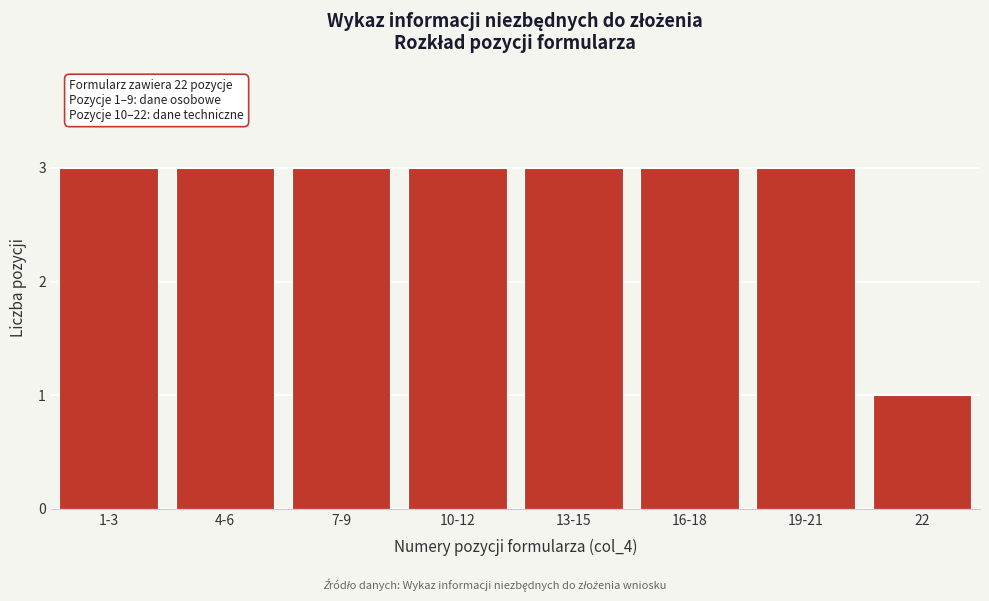

Reading left to right, transcribe all the data shown in this chart.

1-3=3	4-6=3	7-9=3	10-12=3	13-15=3	16-18=3	19-21=3	22=1